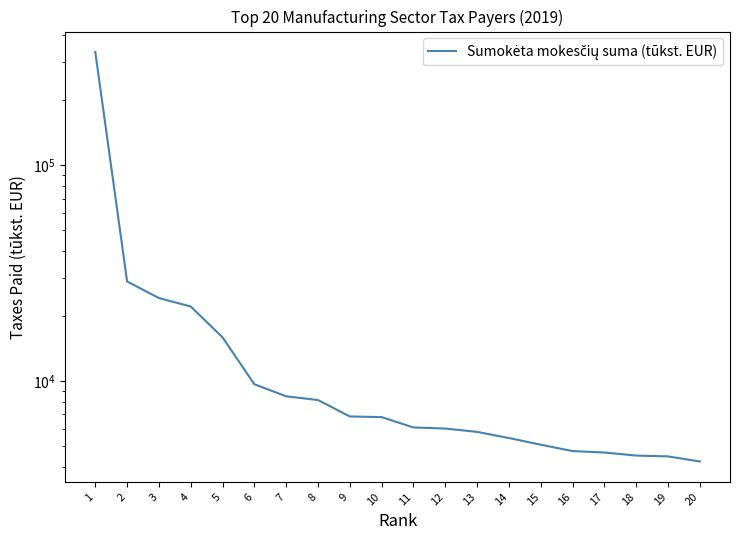

How many lines are shown in the chart?

1